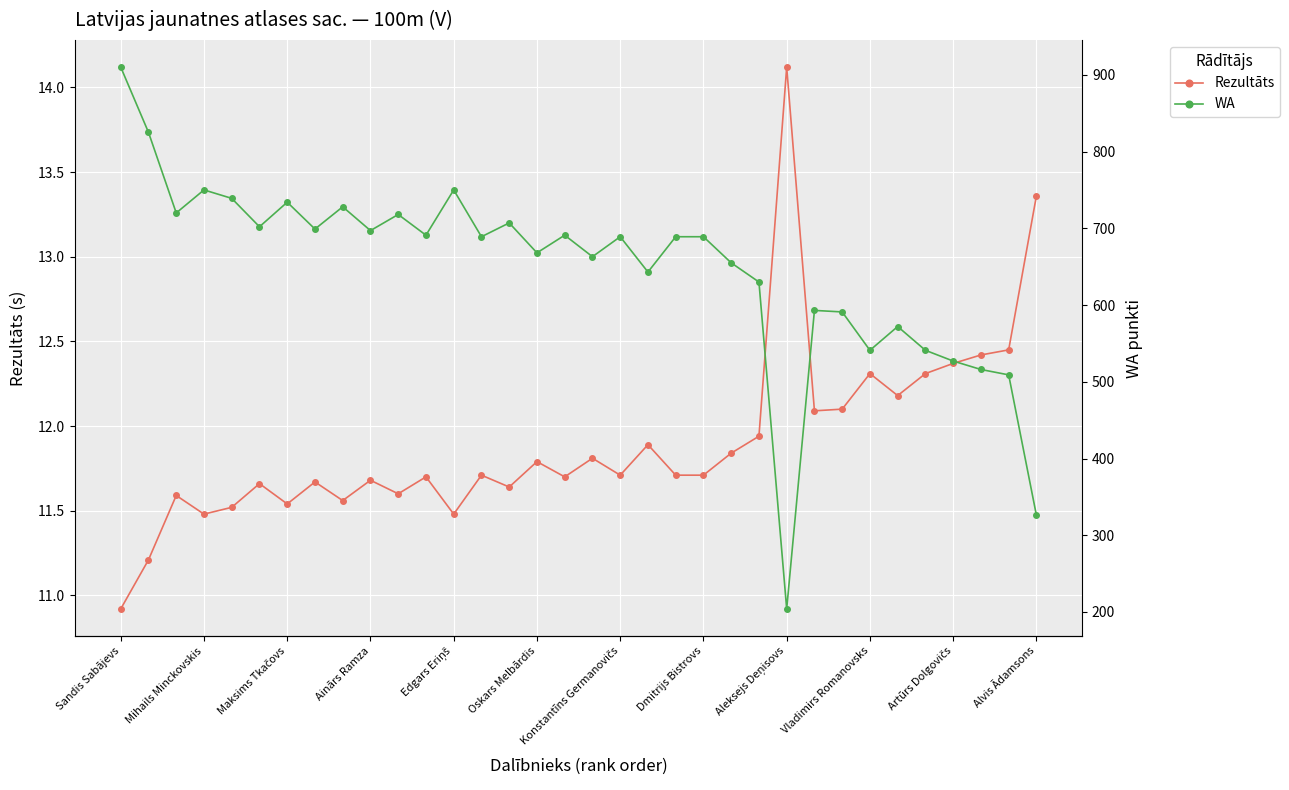

What is the difference between the maximum and minimum values in the WA series?

706